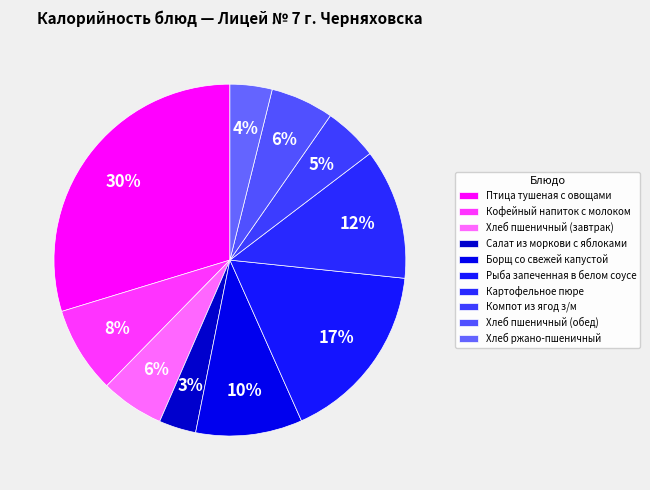

How many slices are in this pie chart?

10